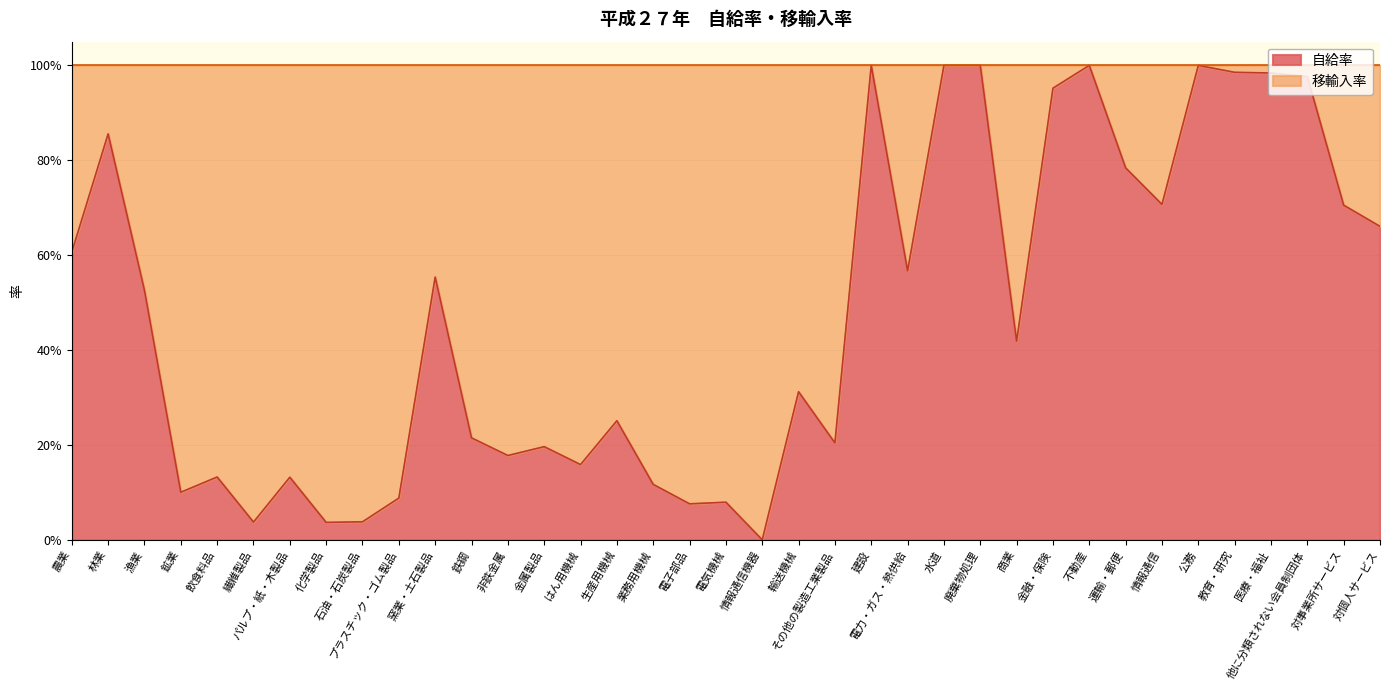

What is the maximum value shown in the chart?

1.0